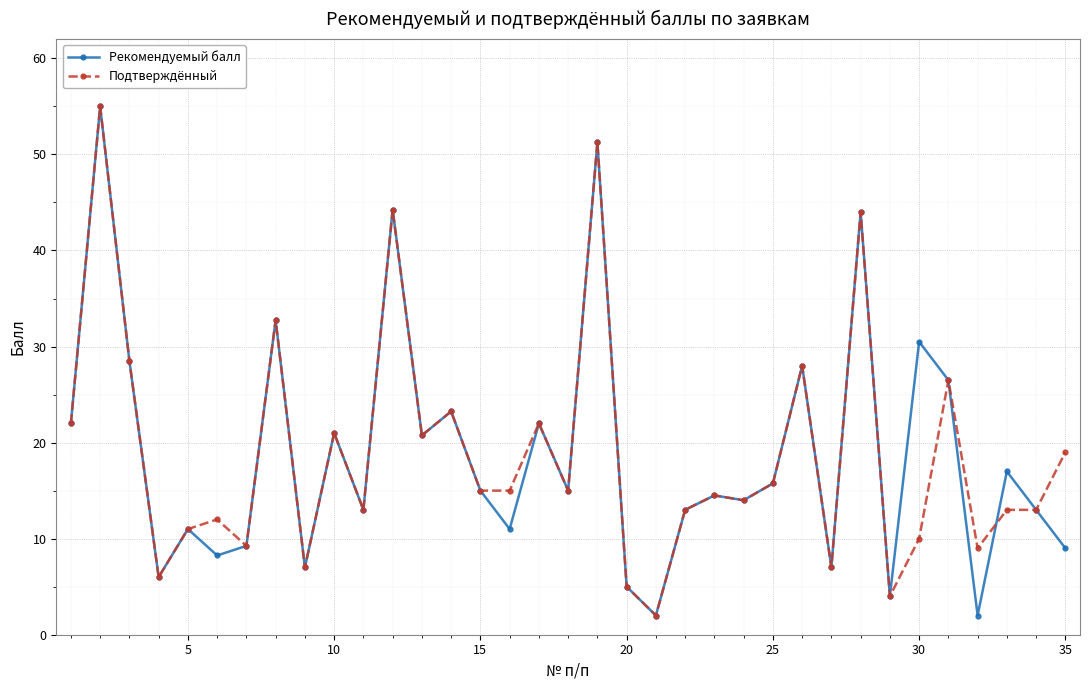

What are all the series names shown in the legend?

Рекомендуемый балл, Подтверждённый